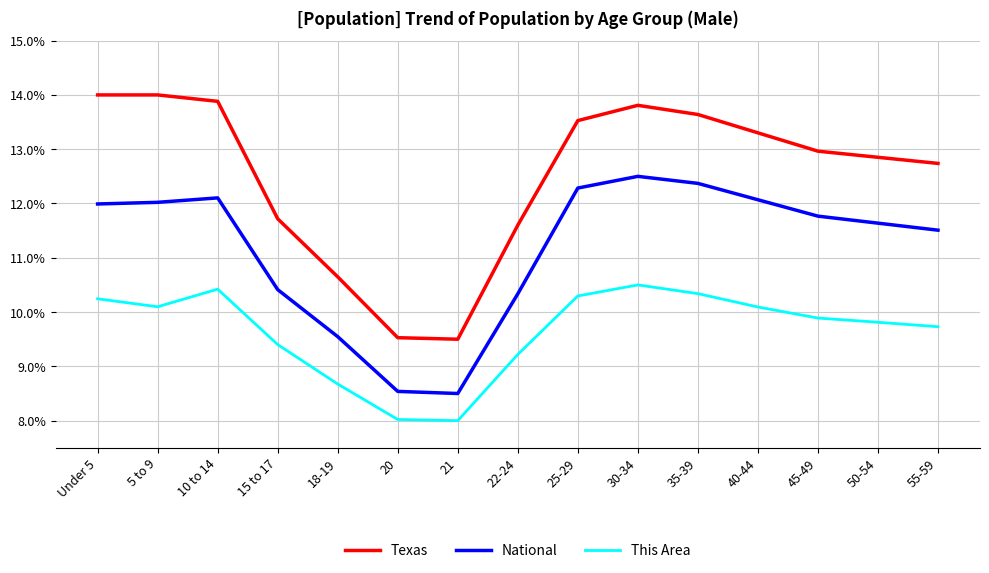

Does the chart display data point markers on the line(s)?

No